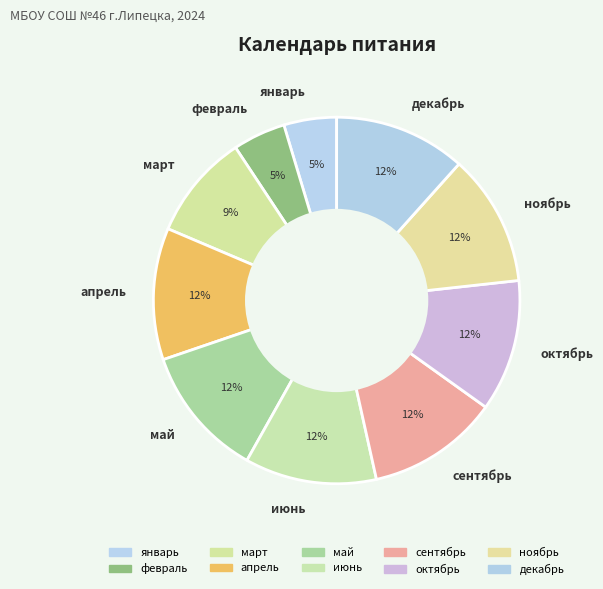

Do ноябрь and апрель together represent more than half of the pie?

No